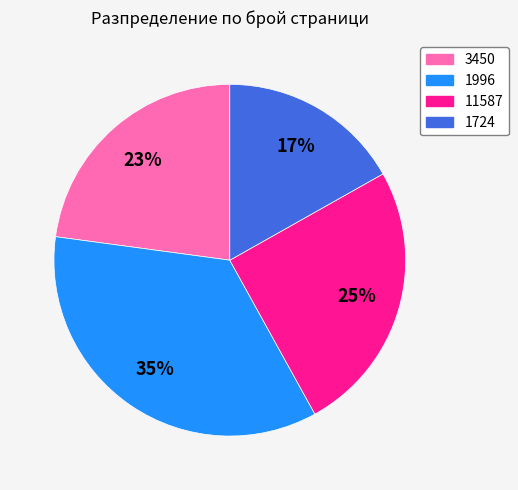

Which slice is the largest?

1996